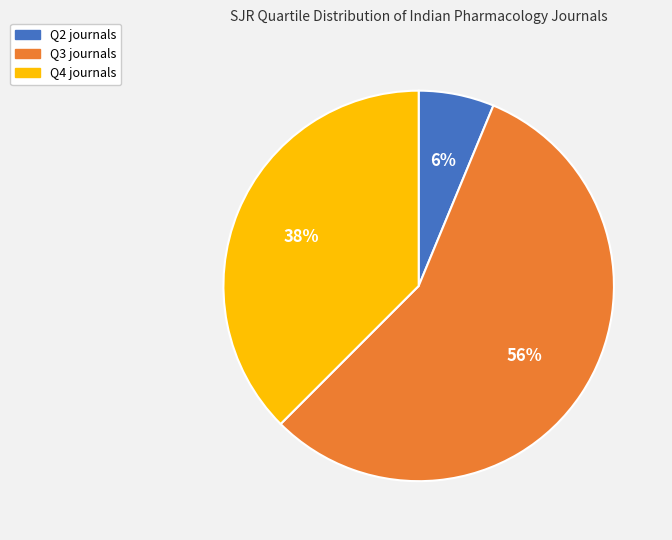

Between Q2 journals and Q4 journals, which is larger?

Q4 journals